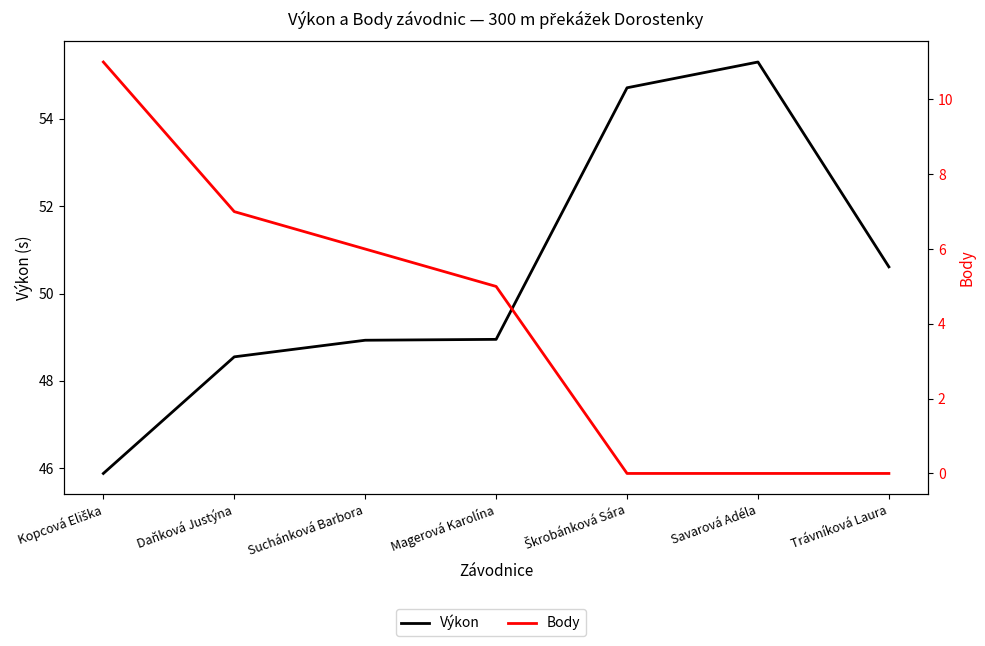

Is this an area chart (filled region under the line)?

No